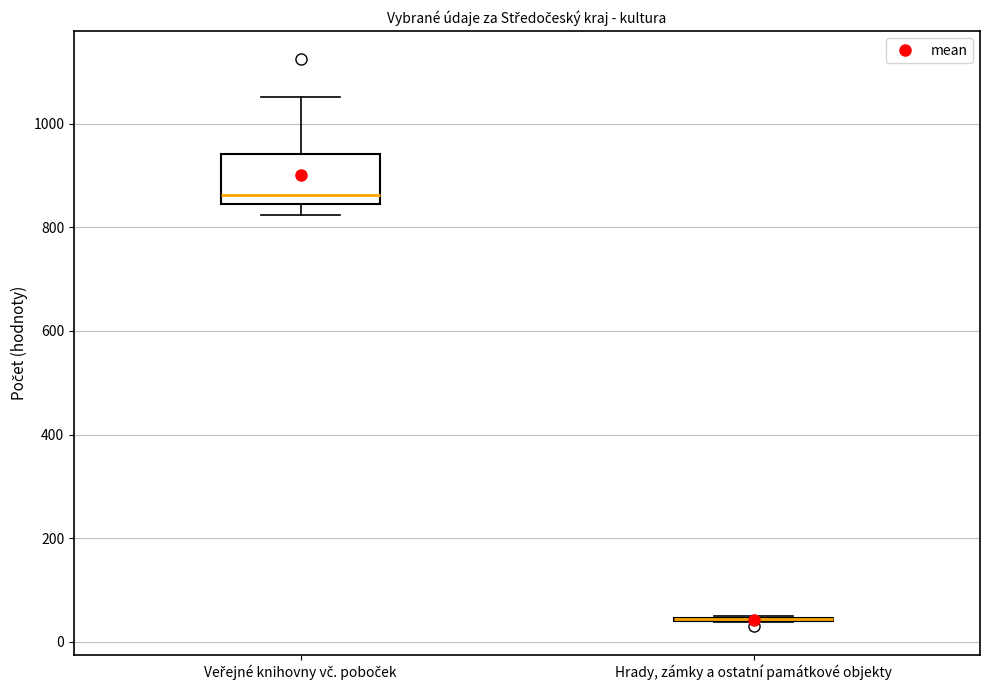

Reading left to right, read every box against the y-axis: the position of its median line, the range the box covers, and the ends of its whiskers. The values are not printed on the chart, so give them approximately, as read against the axis.

Veřejné knihovny vč. poboček: median 860, box 840 to 940, whiskers 820 to 1060
Hrady, zámky a ostatní památkové objekty: box collapsed to a line at 40, whiskers 40 to 60